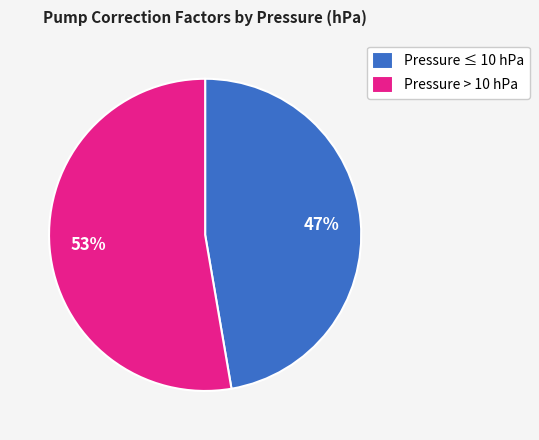

To the nearest percent, what is the combined percentage of Pressure > 10 hPa and Pressure ≤ 10 hPa?

100%